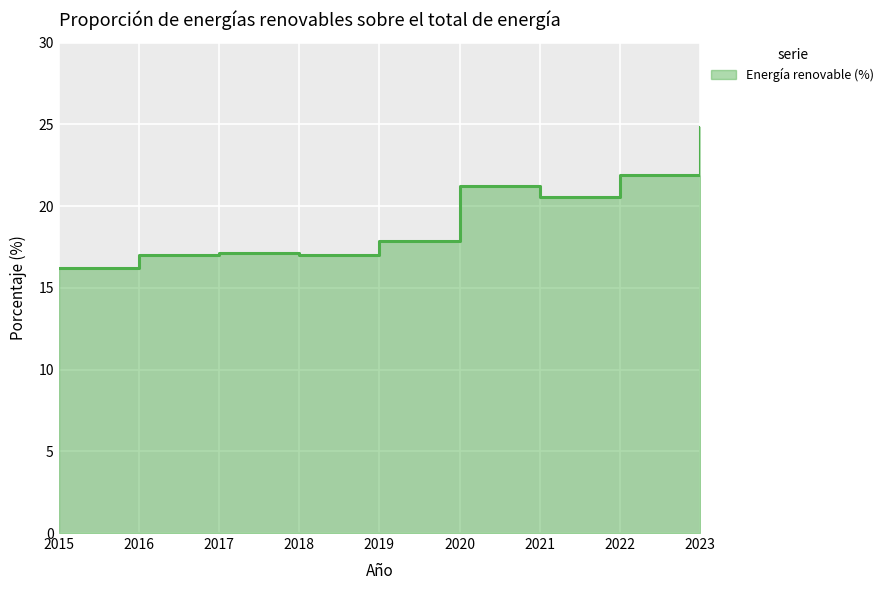

What is the change in value from 2016 to 2021?

+3.5